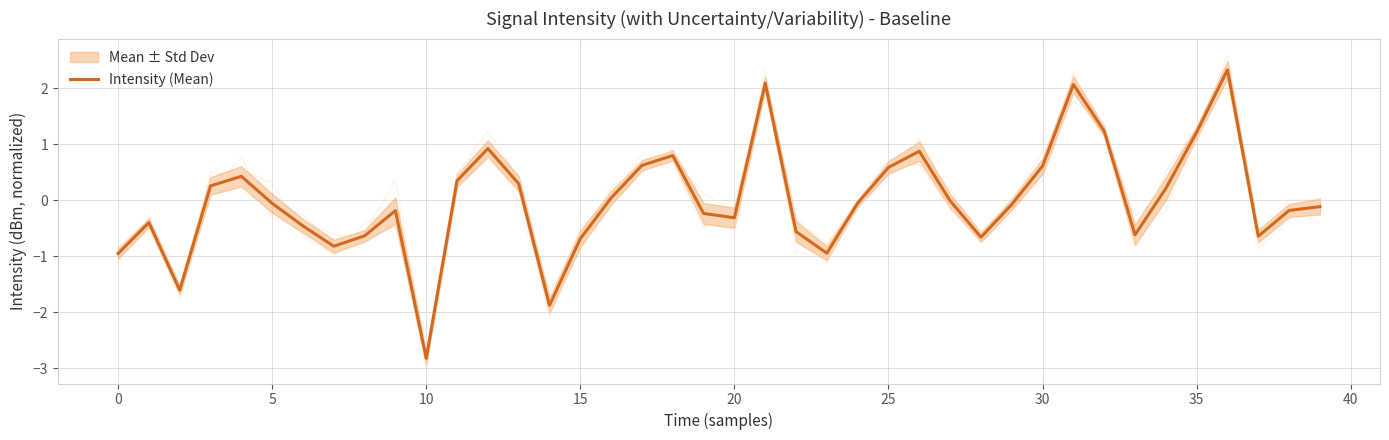

What is the minimum value for Intensity (Mean)?

-2.8